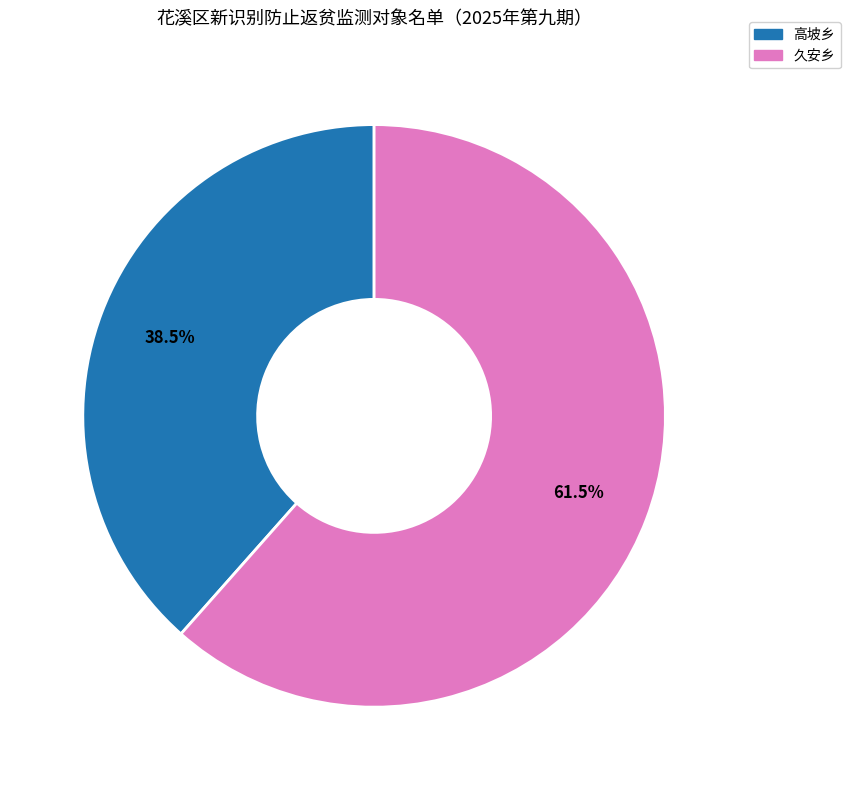

To the nearest percent, what is the difference between the largest and smallest slice percentages?

23%